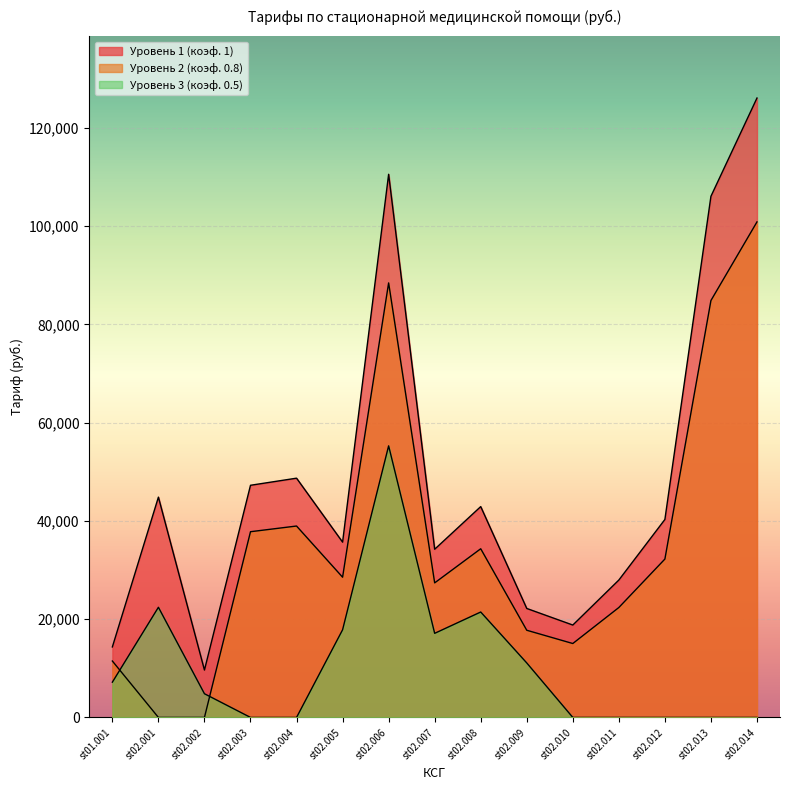

Reading right to left, extract all data points from this chart.

Уровень 1 (коэф. 1): 126050.5	106057.4	40288.0	27960.6	18801.1	22175.6	42905.0	34227.6	110533.8	35673.8	48690.0	47243.8	9641.6	44833.3	14347.6
Уровень 2 (коэф. 0.8): 100840.4	84845.9	32230.4	22368.5	15040.9	17740.5	34324.0	27382.1	88427.1	28539.1	38952.0	37795.0	0.0	0.0	11478.1
Уровень 3 (коэф. 0.5): 0.0	0.0	0.0	0.0	0.0	11087.8	21452.5	17113.8	55266.9	17836.9	0.0	0.0	4820.8	22416.7	7173.8